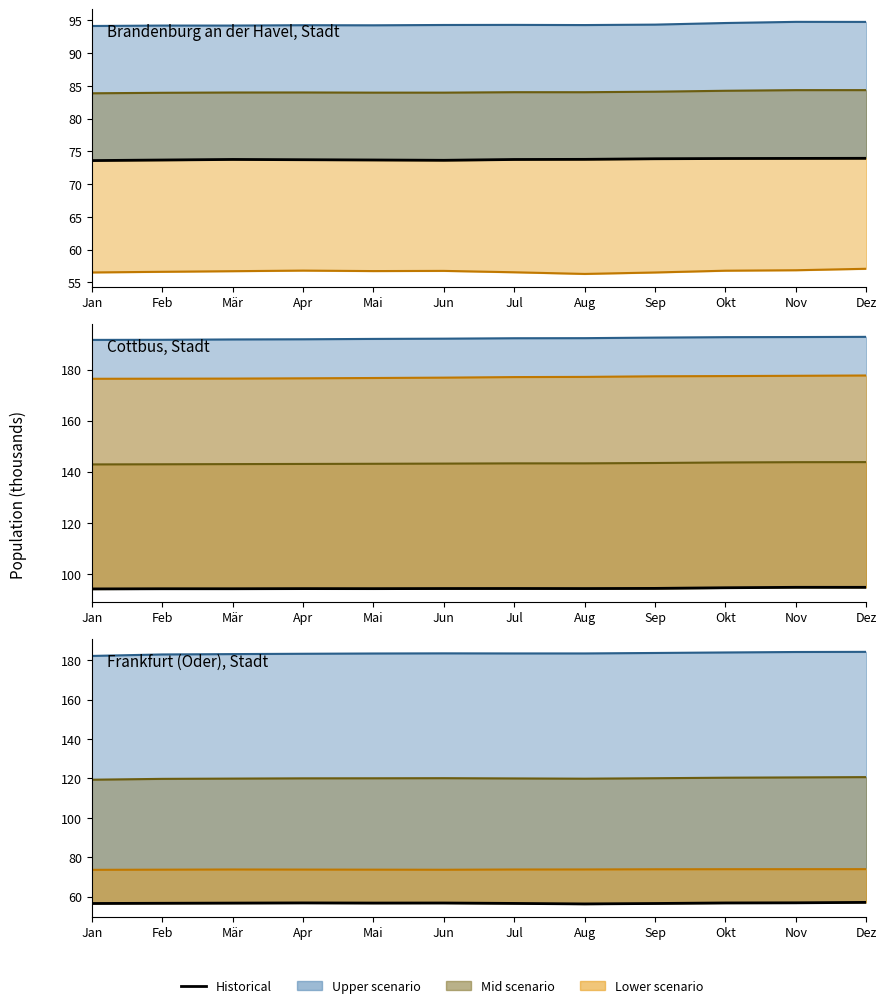

True or false: Upper scenario line and Historical cross at least once.

False